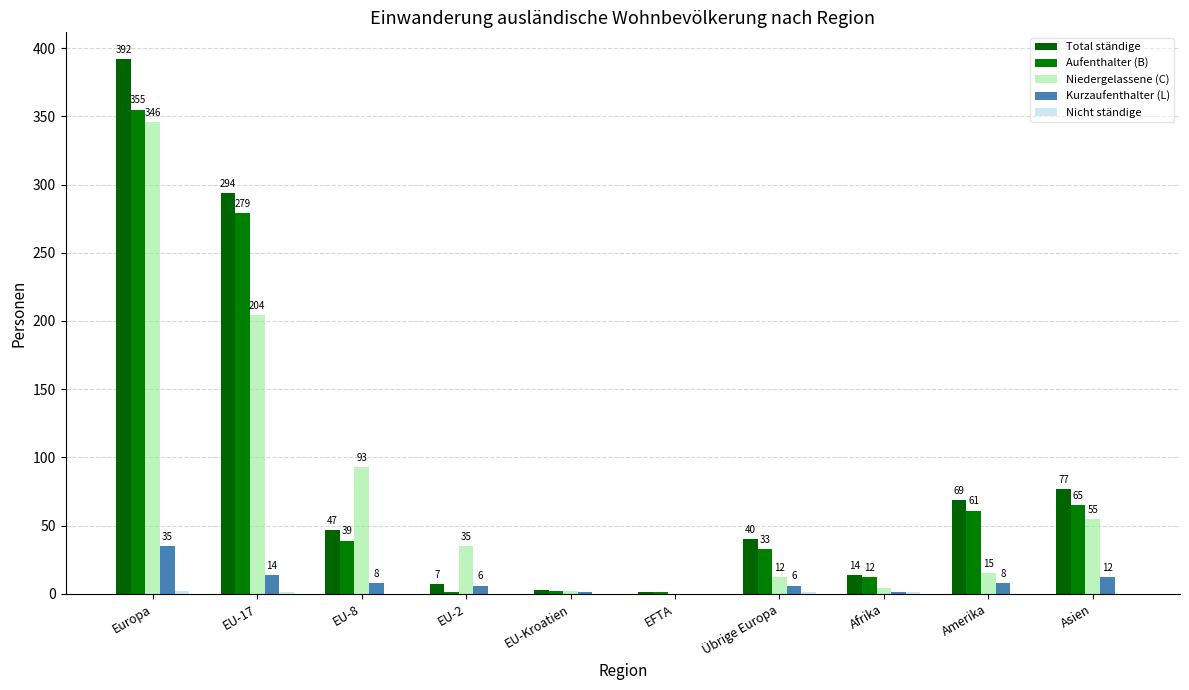

Reading right to left, transcribe all the data shown in this chart.

Total ständige: 77	69	14	40	1	3	7	47	294	392
Aufenthalter (B): 65	61	12	33	1	2	1	39	279	355
Niedergelassene (C): 55	15	4	12	0	2	35	93	204	346
Kurzaufenthalter (L): 12	8	1	6	0	1	6	8	14	35
Nicht ständige: 0	0	1	1	0	0	0	0	1	2